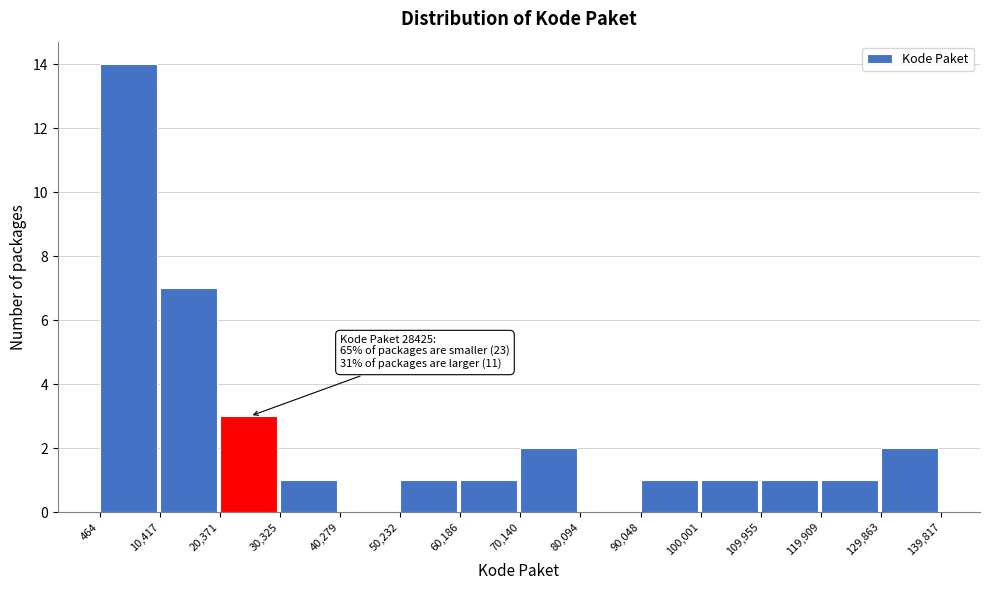

Which range on the x-axis has the tallest bar?

464 to 10,417